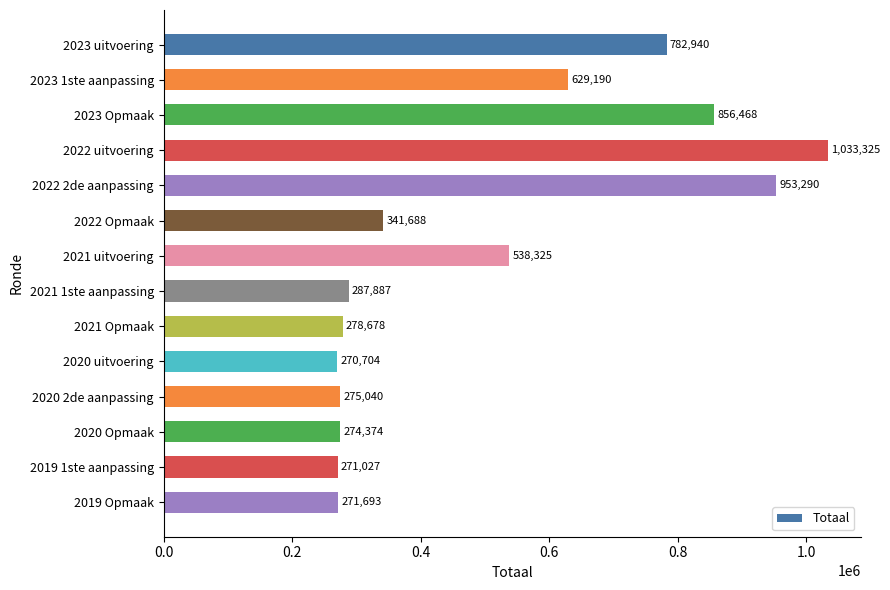

What is the change in value from 2023 uitvoering to 2020 2de aanpassing?

-507900